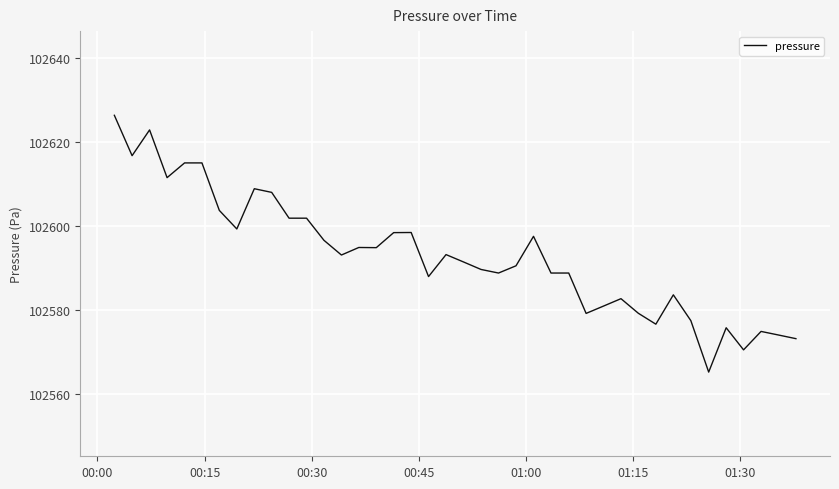

What is the greatest value displayed?

102626.3